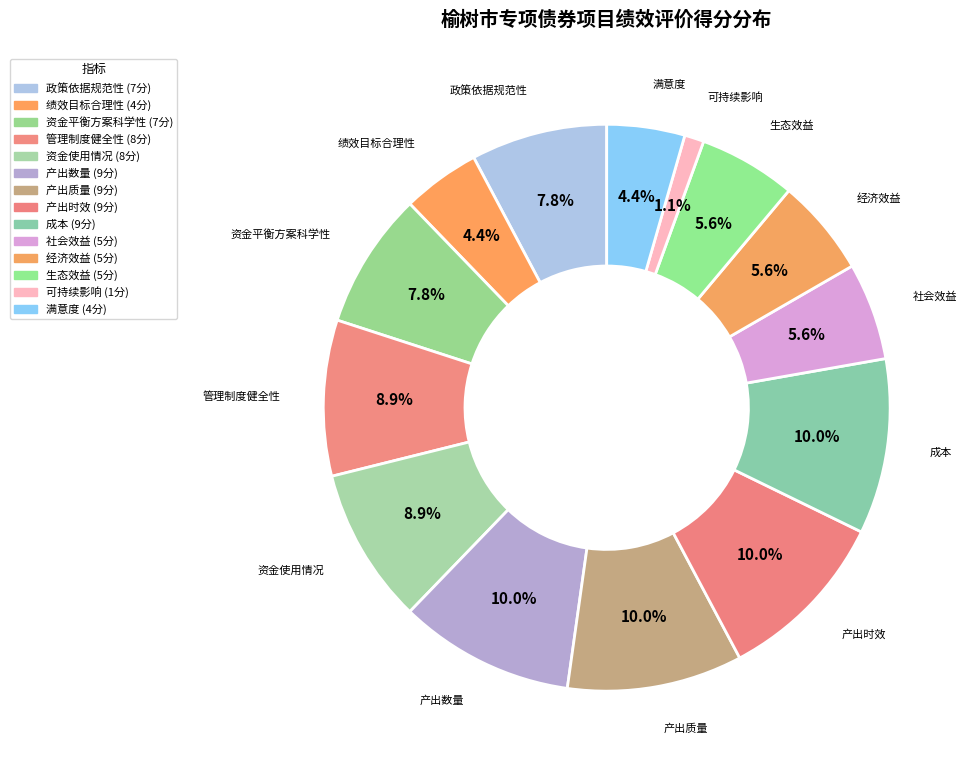

To the nearest percent, what is the difference between the largest and smallest slice percentages?

9%